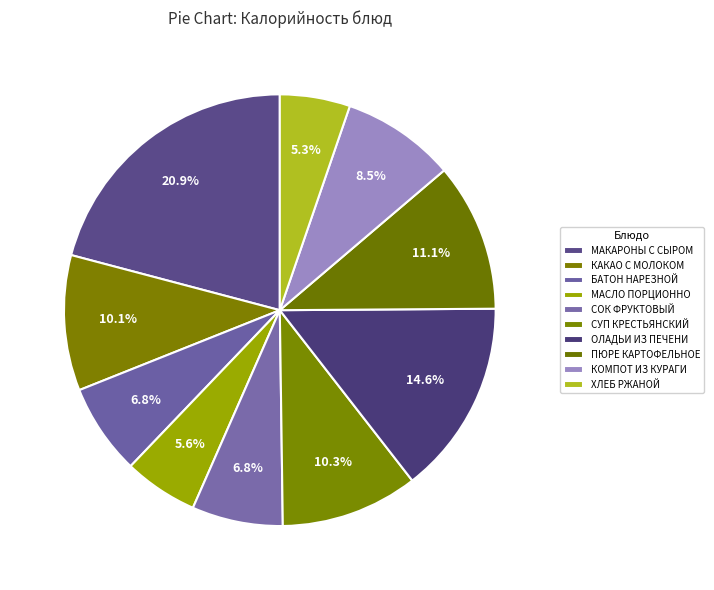

Is it true that ПЮРЕ КАРТОФЕЛЬНОЕ is 19% of the pie?

False